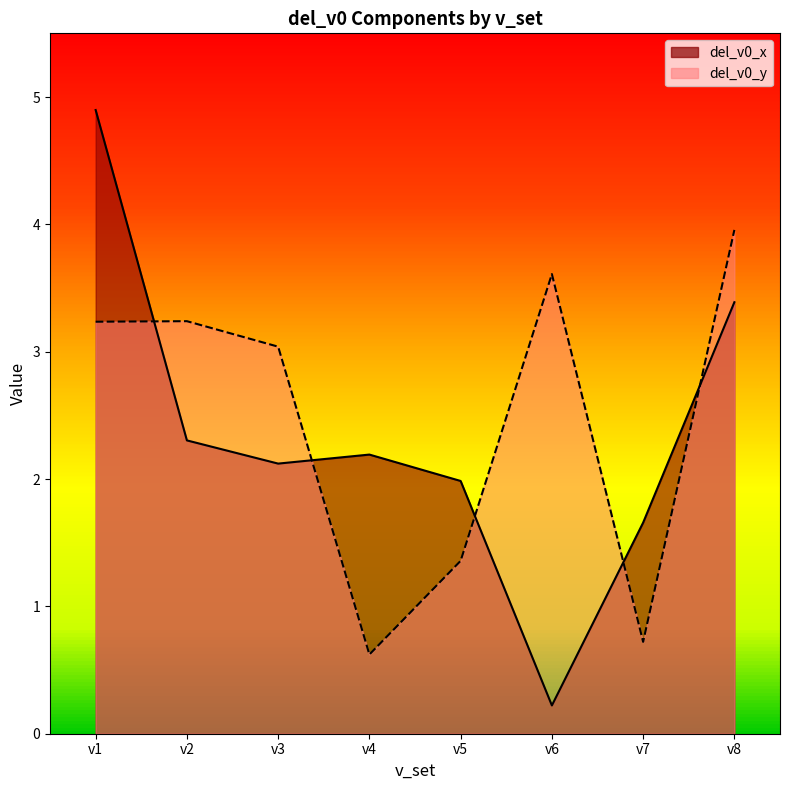

At which label does del_v0_x reach its peak?

v1